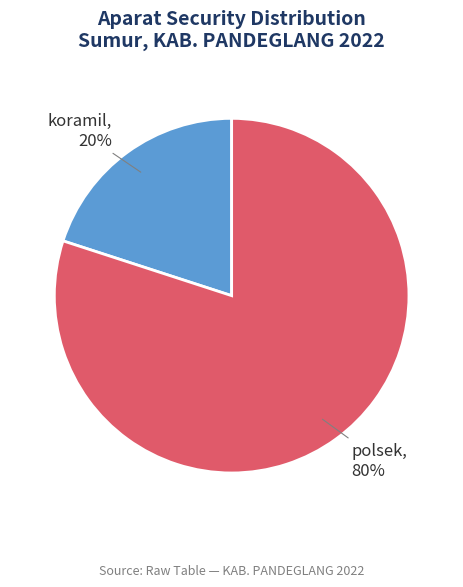

To the nearest percent, what is the average slice percentage?

50%